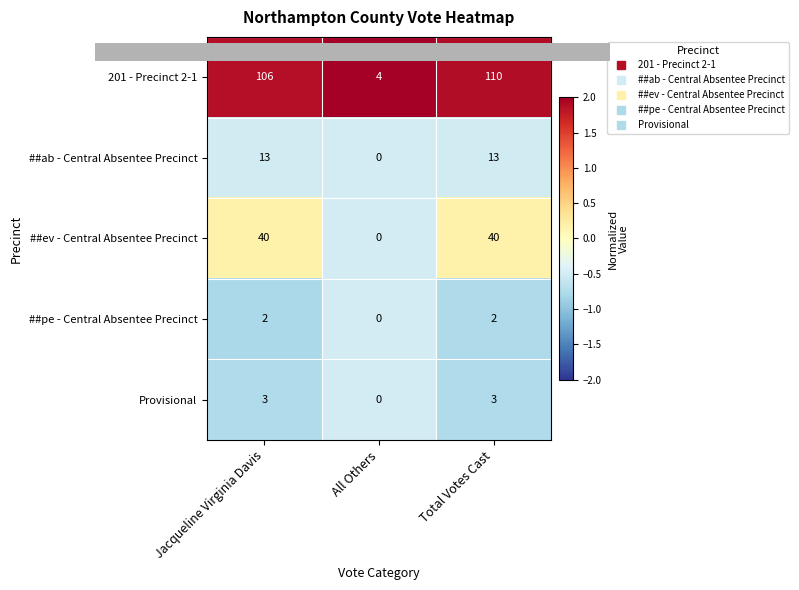

Which category has the highest value across all series?

Total Votes Cast